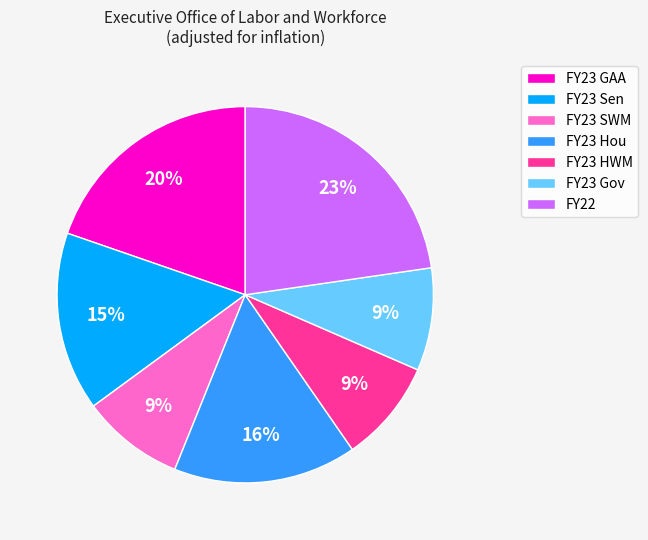

Is it true that FY23 Sen is 7% of the pie?

False